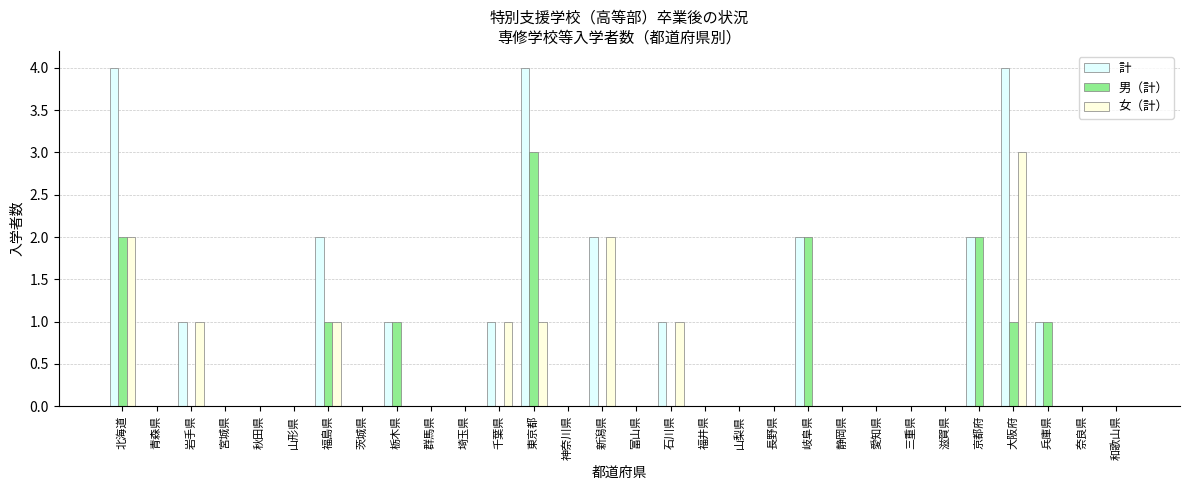

Reading left to right, what are all the values shown in this chart?

計: 4	0	1	0	0	0	2	0	1	0	0	1	4	0	2	0	1	0	0	0	2	0	0	0	0	2	4	1	0	0
男（計）: 2	0	0	0	0	0	1	0	1	0	0	0	3	0	0	0	0	0	0	0	2	0	0	0	0	2	1	1	0	0
女（計）: 2	0	1	0	0	0	1	0	0	0	0	1	1	0	2	0	1	0	0	0	0	0	0	0	0	0	3	0	0	0